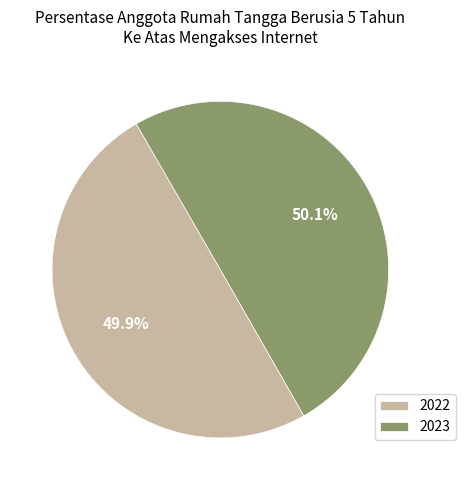

How many slices are in this pie chart?

2